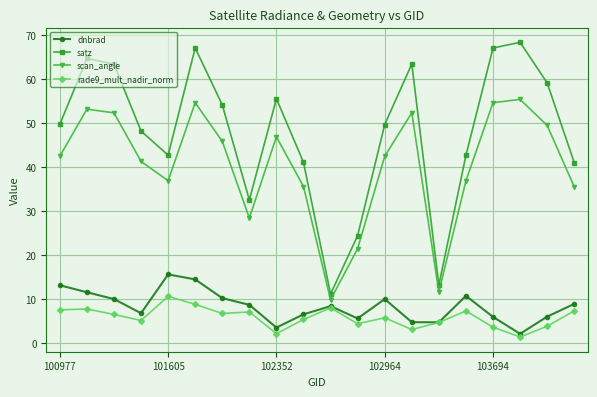

True or false: scan_angle and satz cross at least once.

False